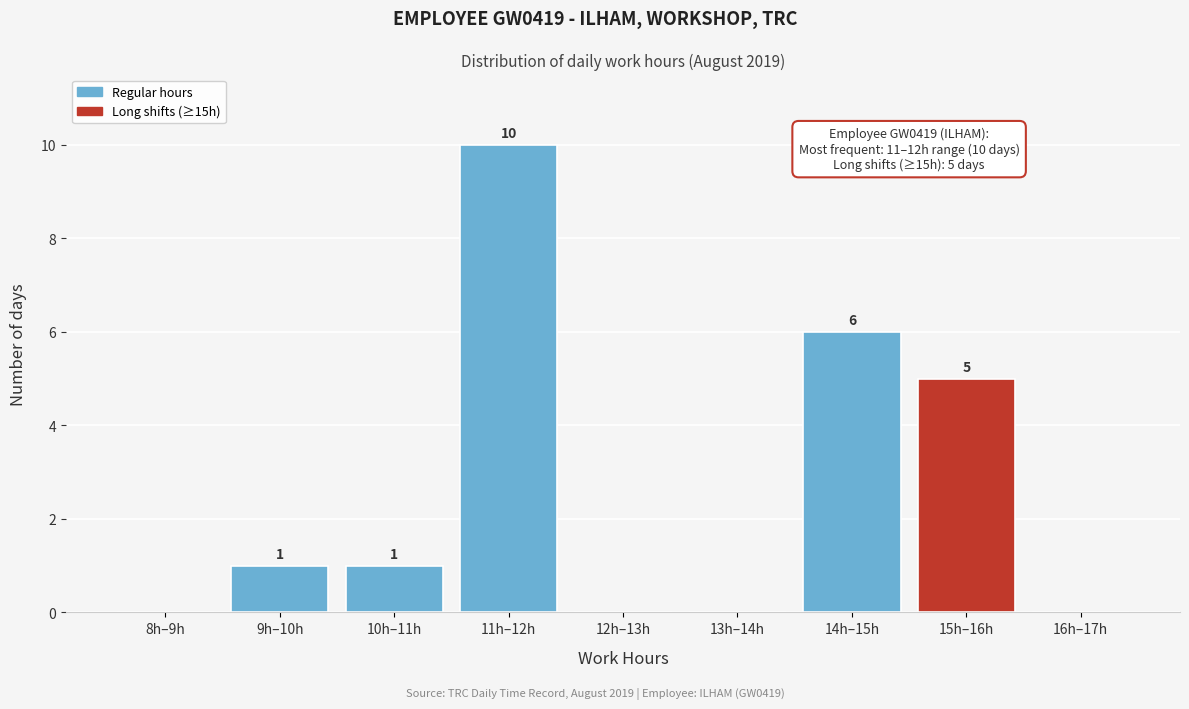

Reading left to right, transcribe all the data shown in this chart.

8h–9h=0	9h–10h=1	10h–11h=1	11h–12h=10	12h–13h=0	13h–14h=0	14h–15h=6	15h–16h=5	16h–17h=0